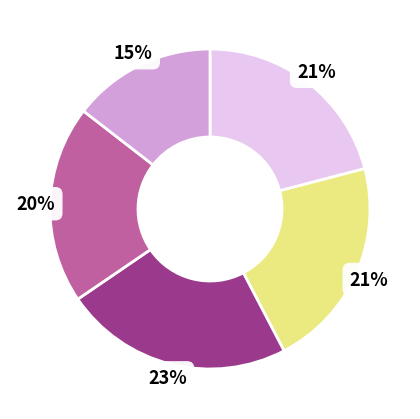

To the nearest percent, what is the average slice percentage?

20%